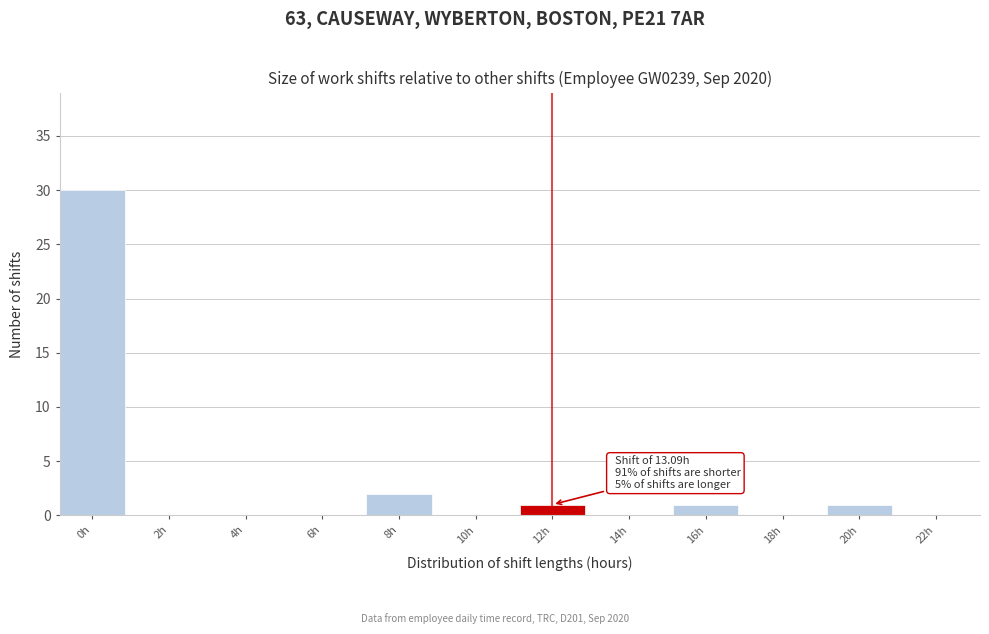

Reading right to left, transcribe all the data shown in this chart.

22h=0	20h=1	18h=0	16h=1	14h=0	12h=1	10h=0	8h=2	6h=0	4h=0	2h=0	0h=30